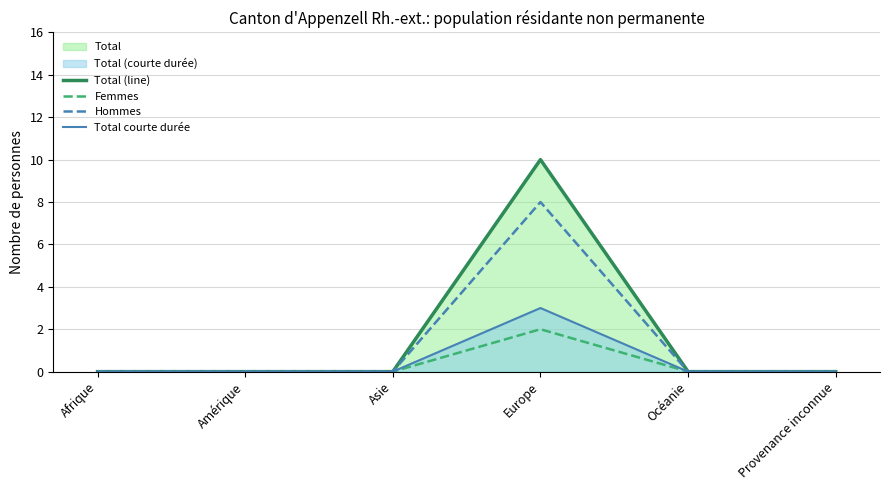

What is the value of the Femmes point at the 4th from the left?

2